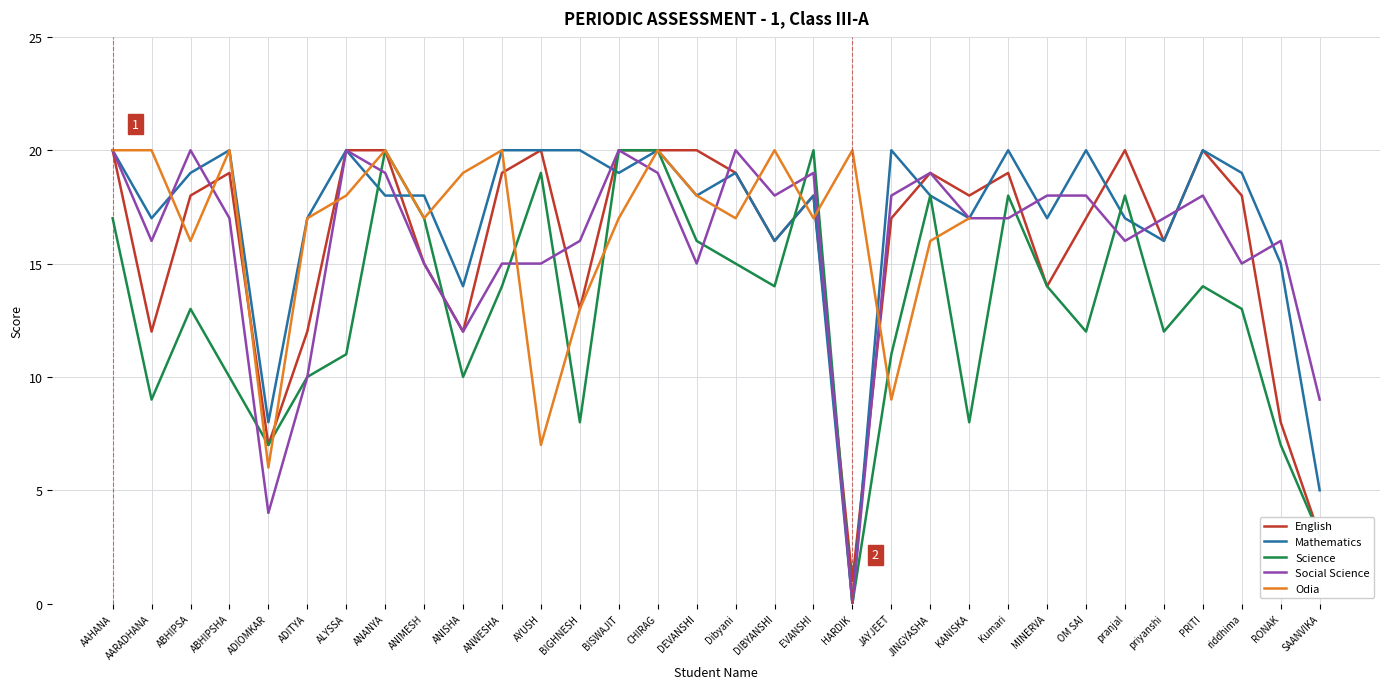

What is the sum of all Science values?

418